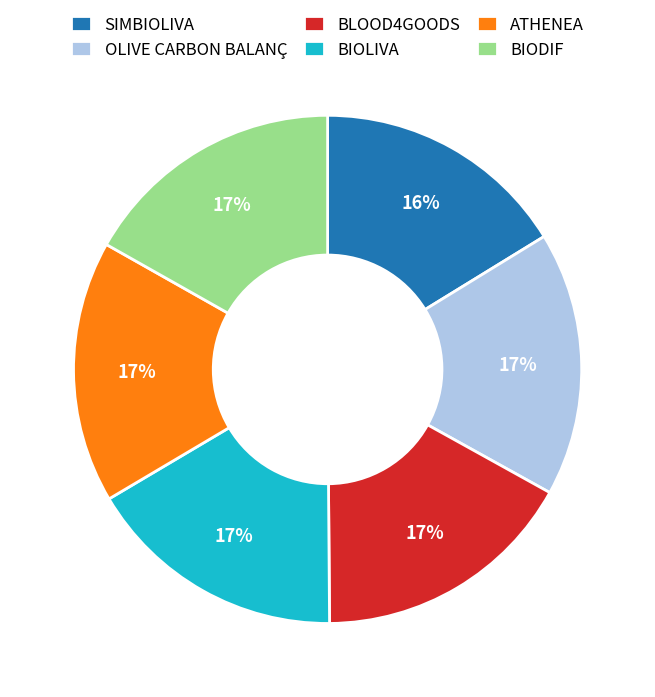

True or false: BIOLIVA accounts for 9% of the total.

False